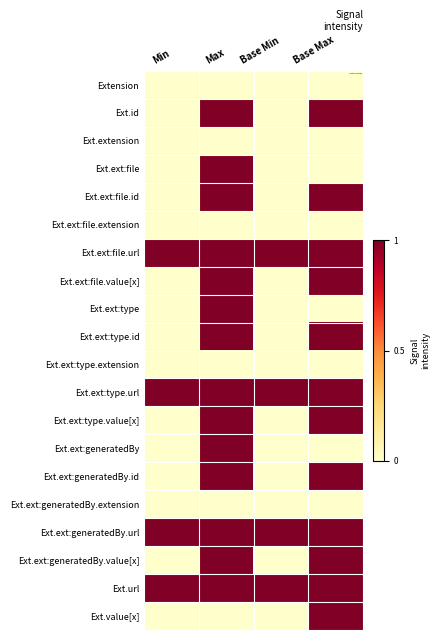

What is the total value across all series at Max?

14